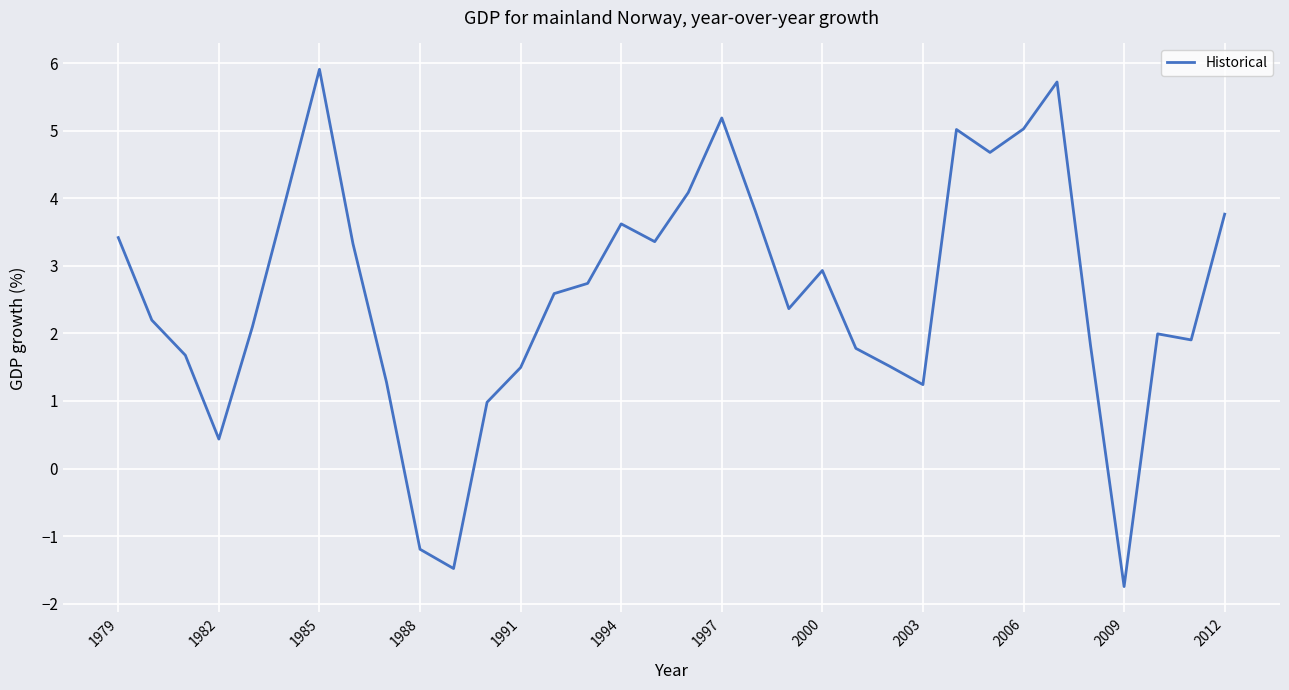

What is the greatest value displayed?

5.9